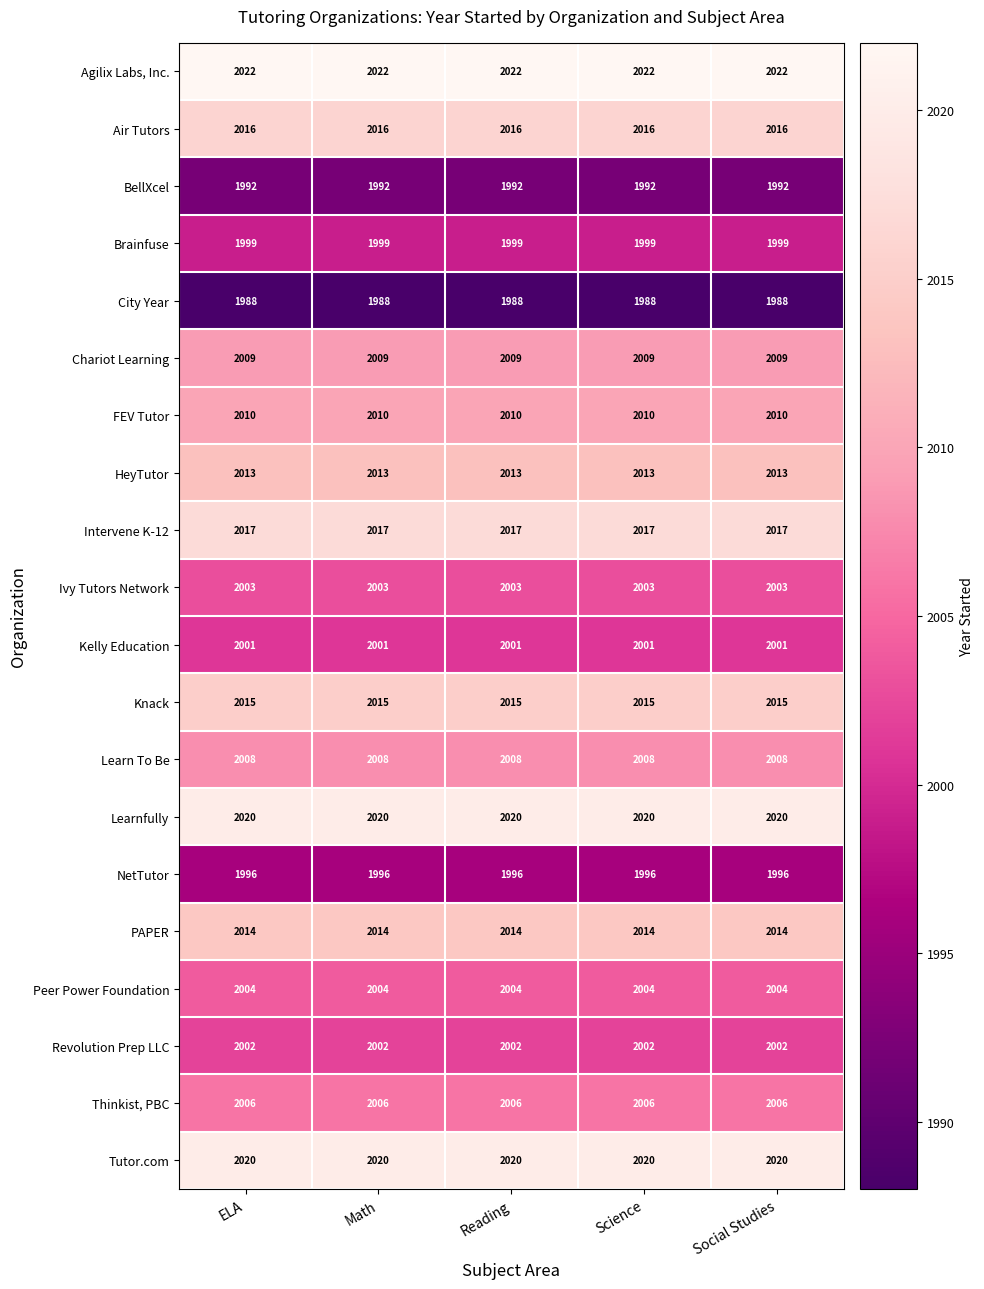

What is the difference between the highest and lowest values at Math?

34